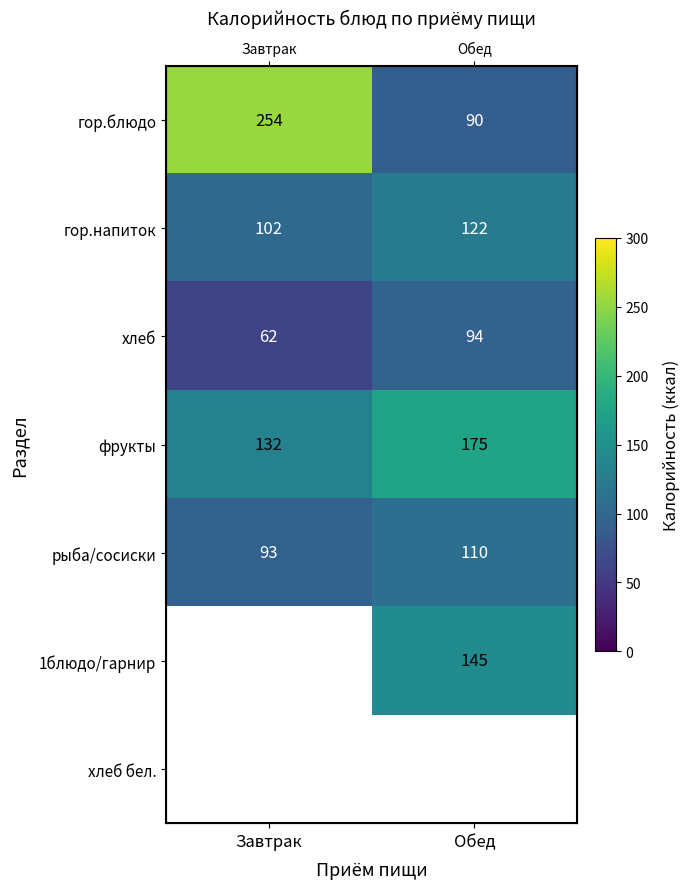

How many values in the гор.блюдо series are below 254?

1